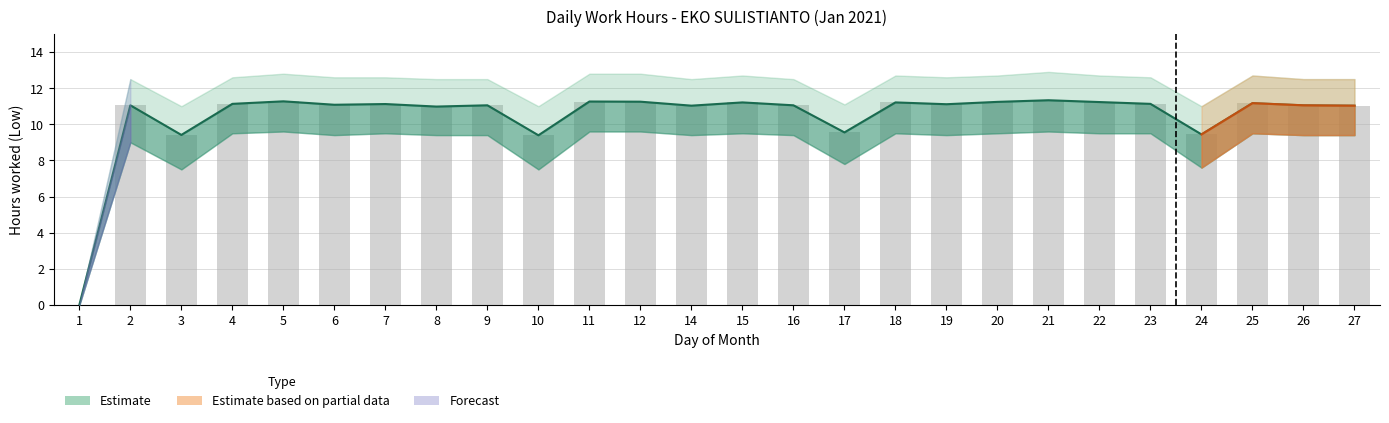

At which label does the data first exceed 11?

2